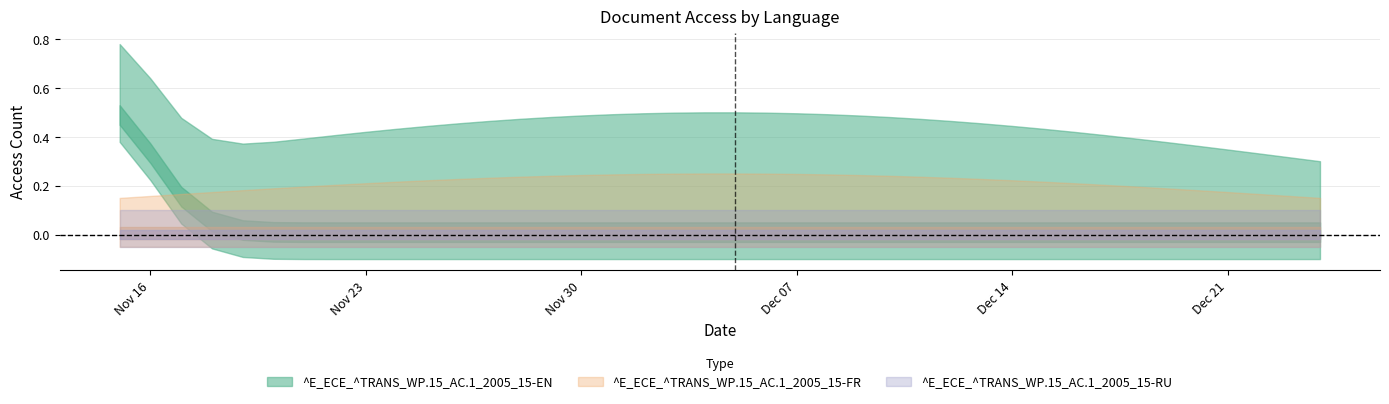

Rank the series at 2020-11-26 from highest to lowest value.

^E_ECE_^TRANS_WP.15_AC.1_2005_15-EN, ^E_ECE_^TRANS_WP.15_AC.1_2005_15-FR, ^E_ECE_^TRANS_WP.15_AC.1_2005_15-RU